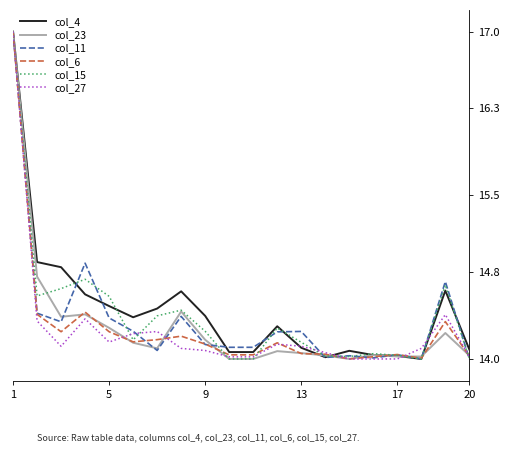

How many lines are shown in the chart?

6